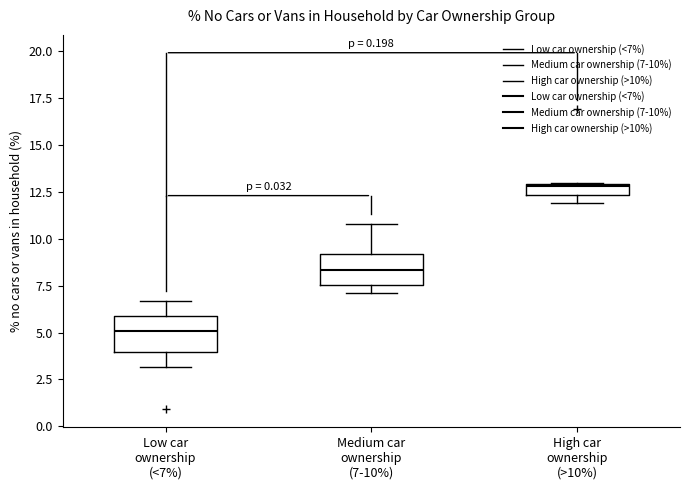

Which box has the highest median line?

High car ownership (>10%)